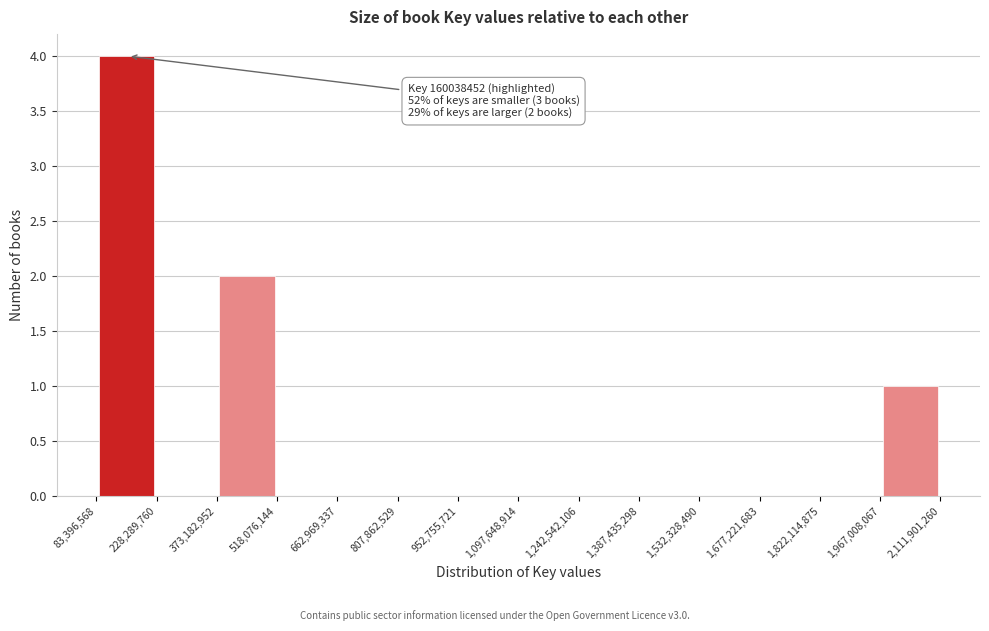

Which range on the x-axis has the tallest bar?

83,396,568 to 228,289,760